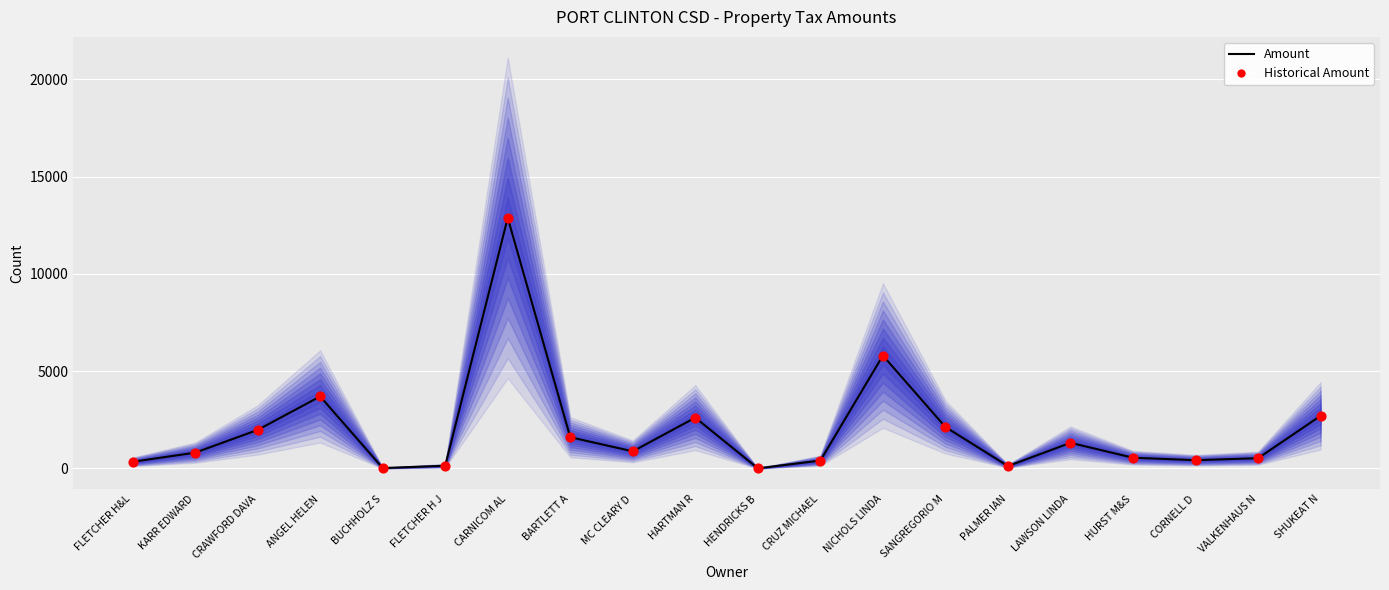

Which series contains the lowest Y value?

Amount